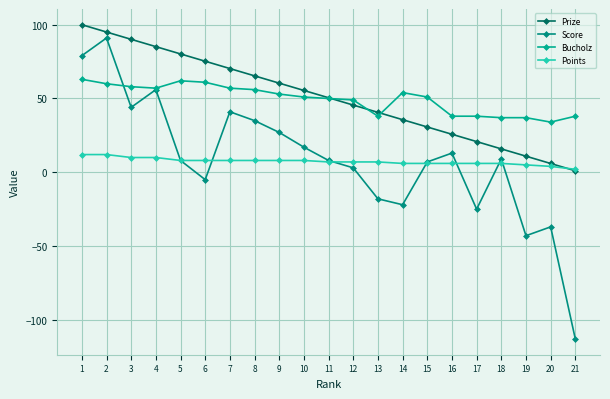

What is the value of the Bucholz point at the 18th from the left?

37.0